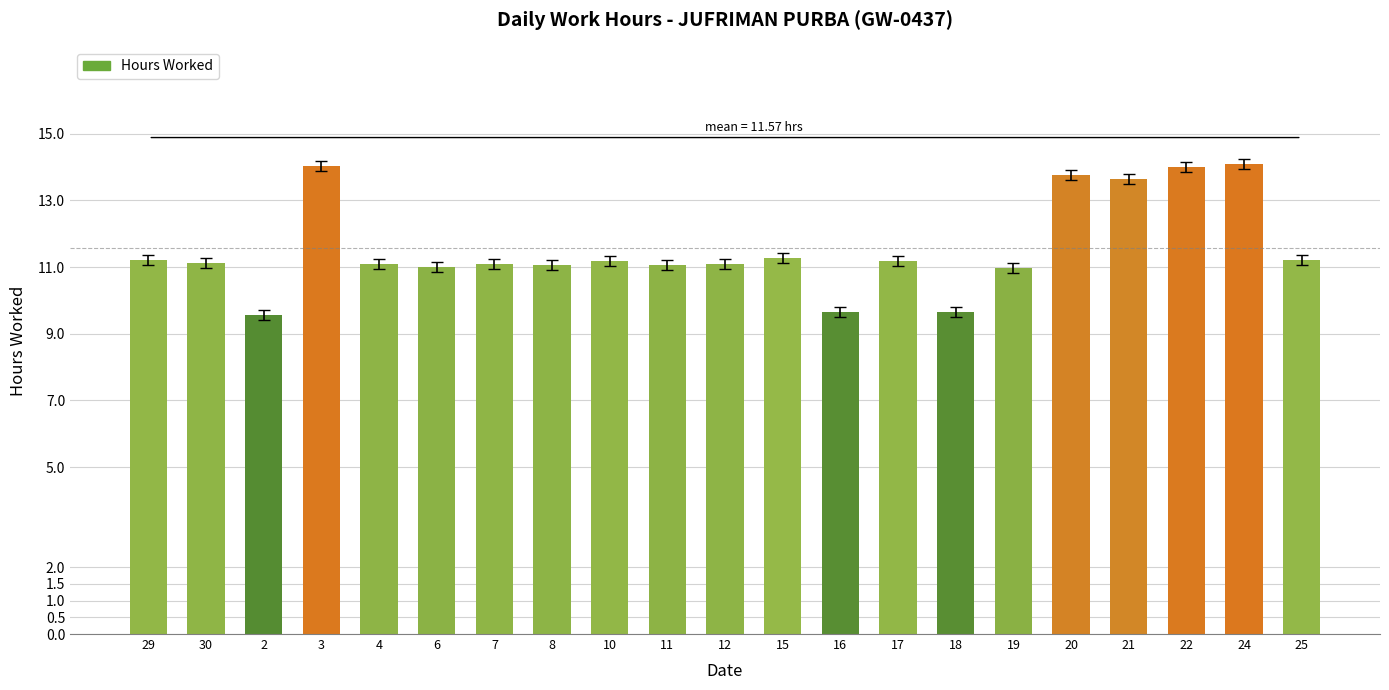

What is the minimum value shown in the chart?

9.6